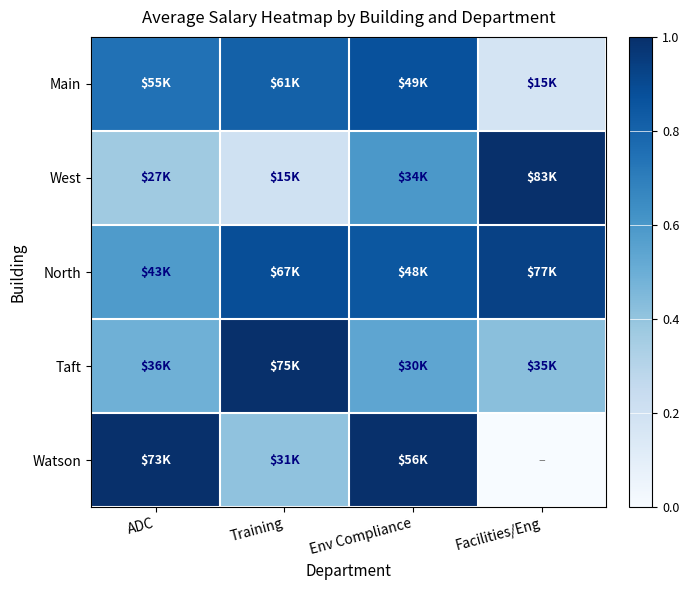

What is the maximum value shown in the chart?

1.0